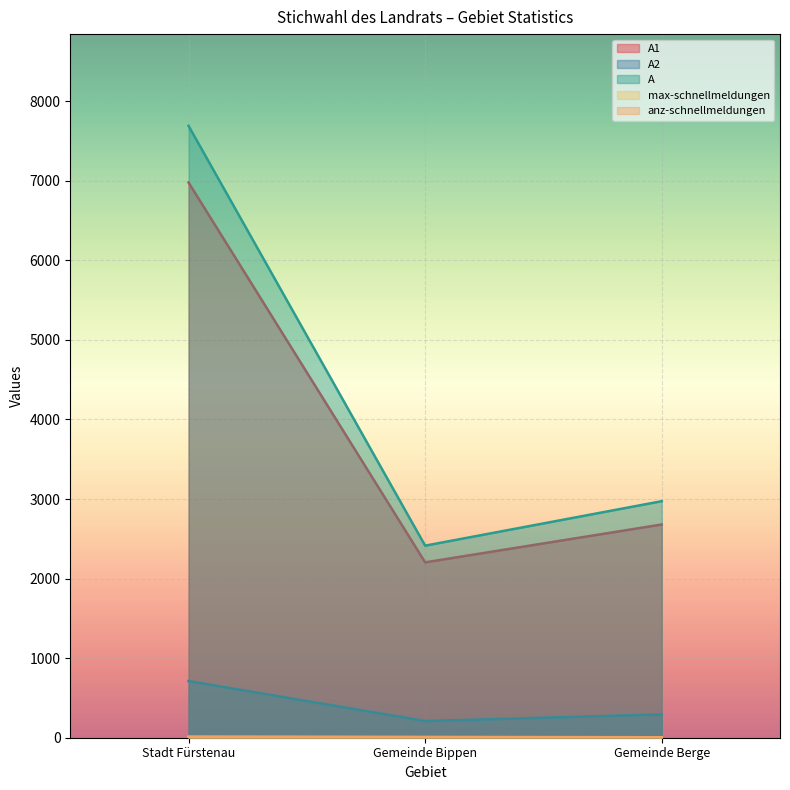

List the series in order of their peak value, highest first.

A, A1, A2, max-schnellmeldungen, anz-schnellmeldungen